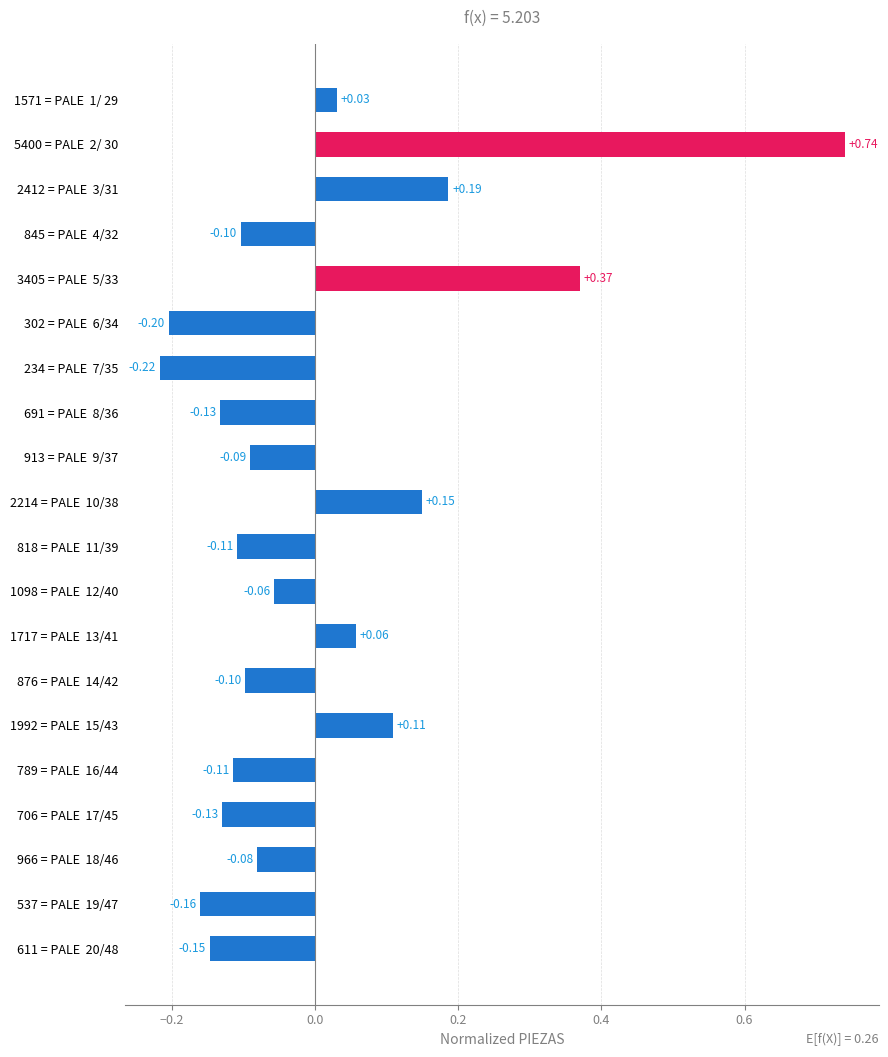

Count the number of categories in the chart.

20